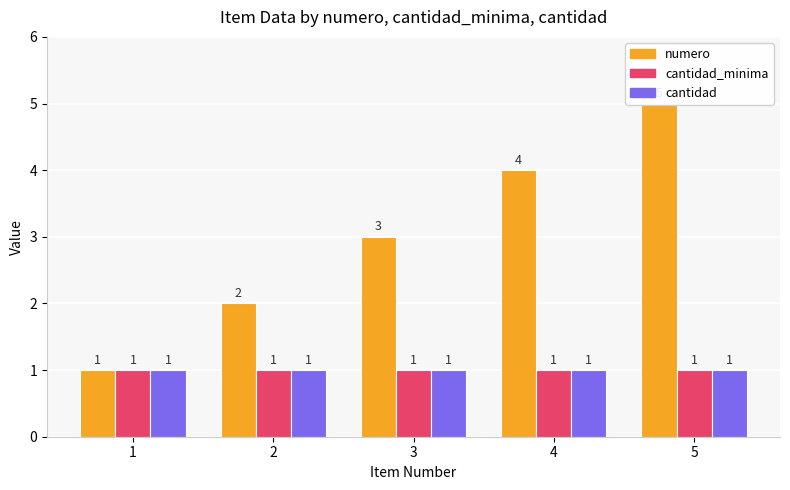

Reading right to left, what are all the values shown in this chart?

numero: 5	4	3	2	1
cantidad_minima: 1	1	1	1	1
cantidad: 1	1	1	1	1